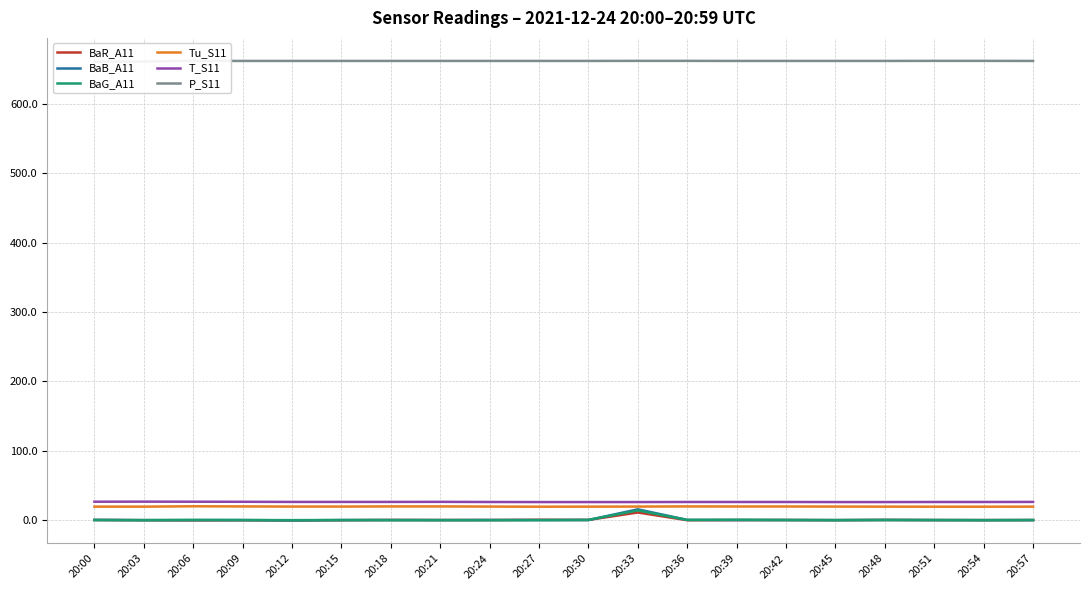

Reading left to right, what are all the values shown in this chart?

BaR_A11: 0.3	0.1	-0.2	-0.0	-0.3	0.0	0.4	0.3	0.3	0.7	0.5	11.2	0.0	0.2	0.3	0.1	0.5	0.2	0.1	0.2
BaB_A11: 0.5	0.2	0.2	0.3	-0.2	0.3	0.3	0.3	0.4	0.2	0.3	15.7	0.5	0.2	0.3	0.2	0.4	0.3	0.2	0.2
BaG_A11: 0.2	0.2	0.4	0.2	0.2	0.3	0.2	0.1	0.1	0.2	0.5	14.2	0.4	0.8	0.3	0.1	0.3	0.2	0.1	0.3
Tu_S11: 19.6	19.6	20.1	19.9	19.7	19.7	19.9	19.9	19.7	19.5	19.6	19.7	19.9	19.8	19.8	19.7	19.6	19.5	19.5	19.6
T_S11: 26.7	26.8	26.7	26.6	26.4	26.4	26.4	26.5	26.3	26.2	26.2	26.2	26.3	26.3	26.3	26.2	26.2	26.3	26.3	26.4
P_S11: 660.9	660.9	661.9	661.8	661.8	661.8	661.8	661.8	661.8	661.8	661.8	661.9	661.9	661.8	661.8	661.8	661.8	661.9	661.9	661.8